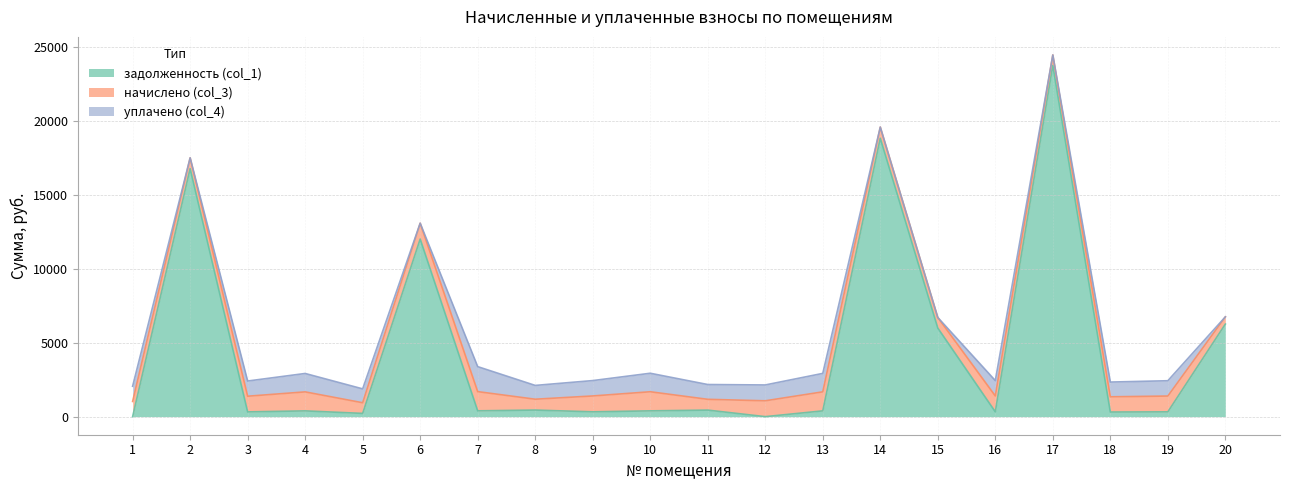

What is the total value across all series at 19?

2426.0